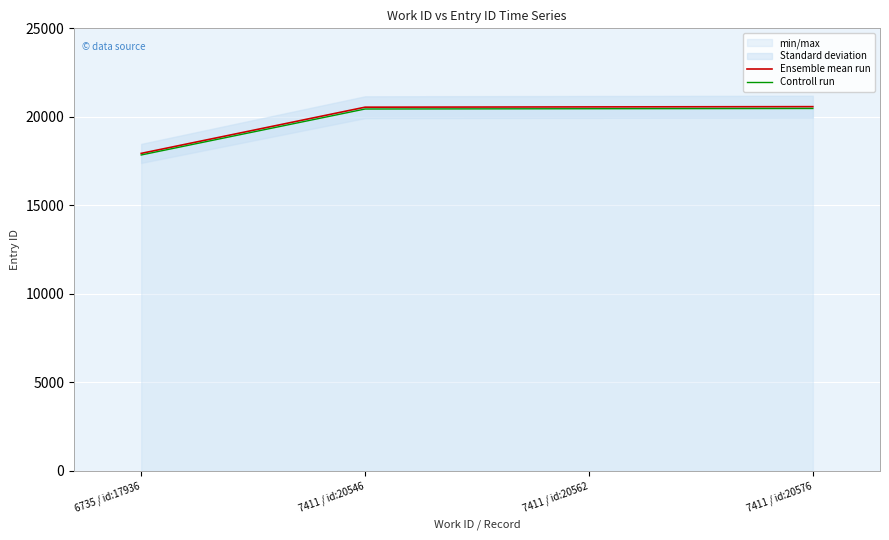

Which category has the highest value across all series?

7411 / id:20576